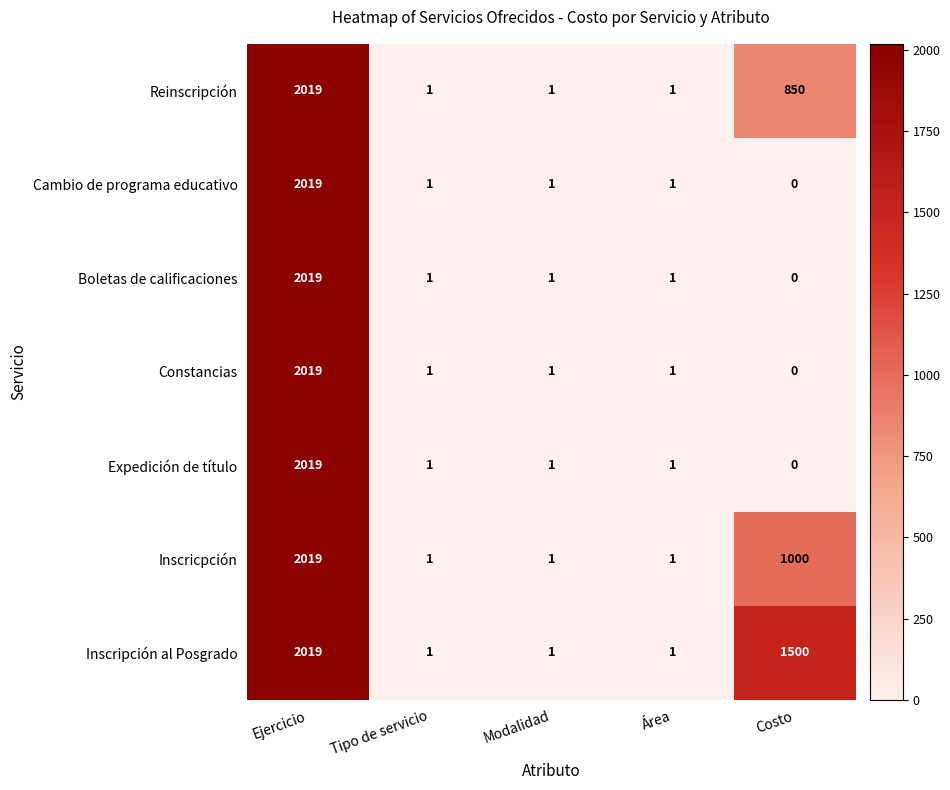

What is the difference between the maximum and minimum values in the Boletas de calificaciones series?

2019